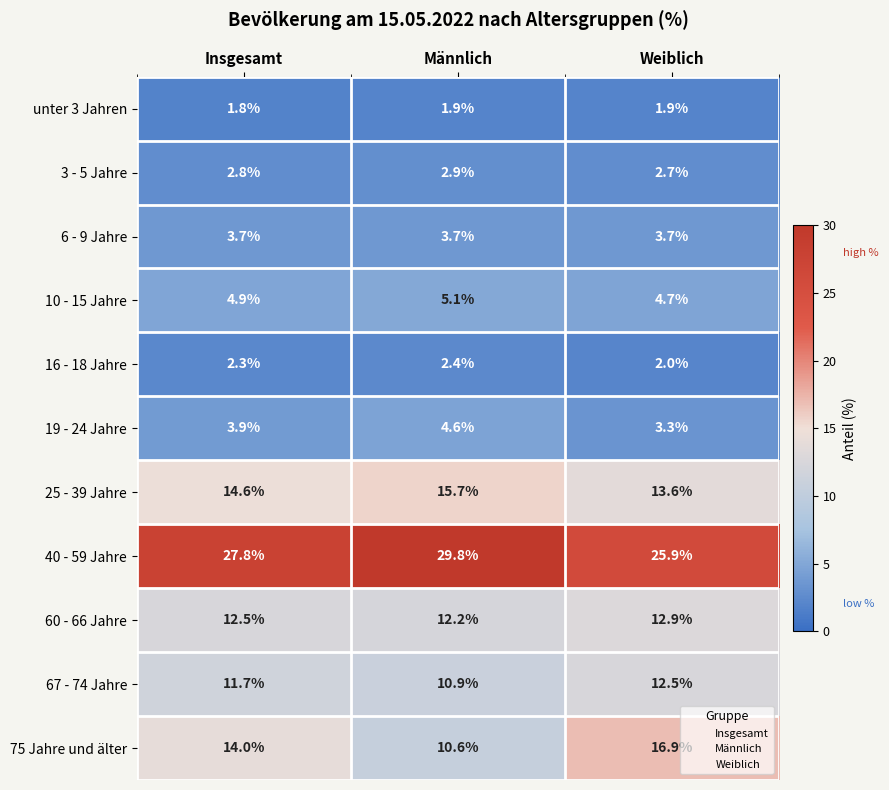

The value of 25 - 39 Jahre at Weiblich is 24.4. True or false?

False